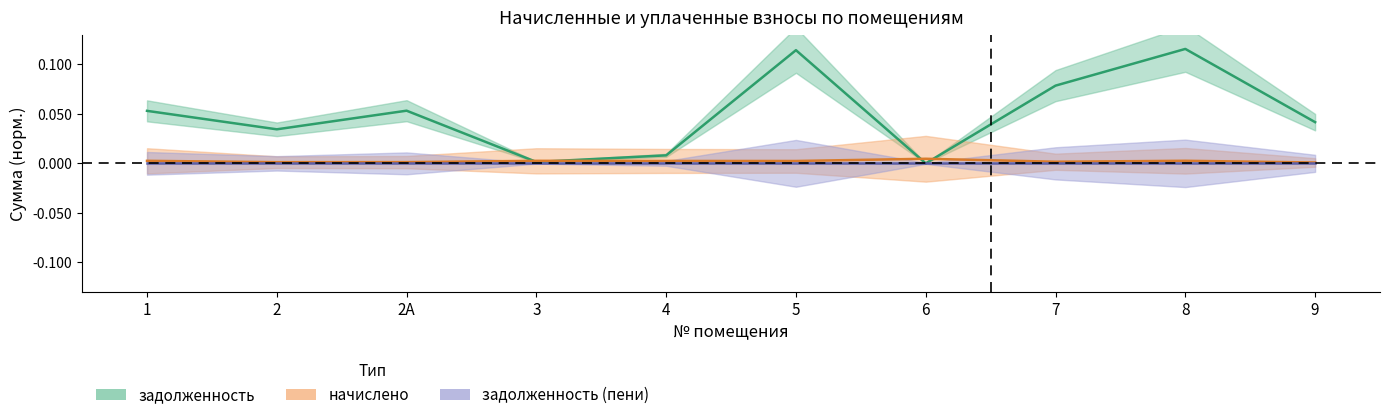

What is the difference between the highest and lowest values at 7?

0.1